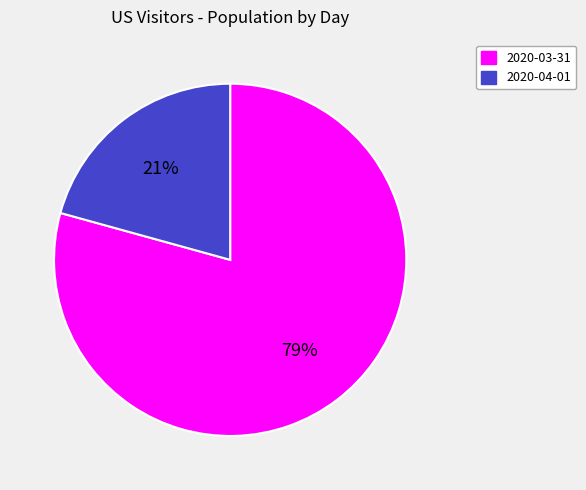

To the nearest percent, what percentage of the pie is 2020-03-31?

79%